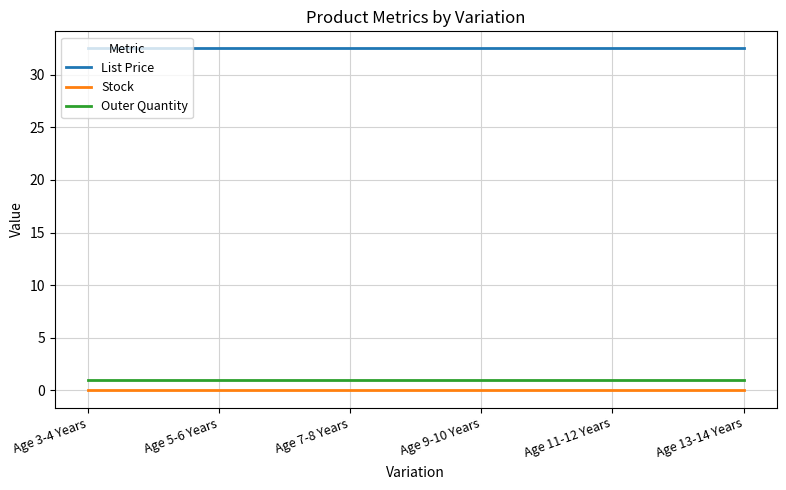

What value does the List Price series have at Age 13-14 Years?

32.5